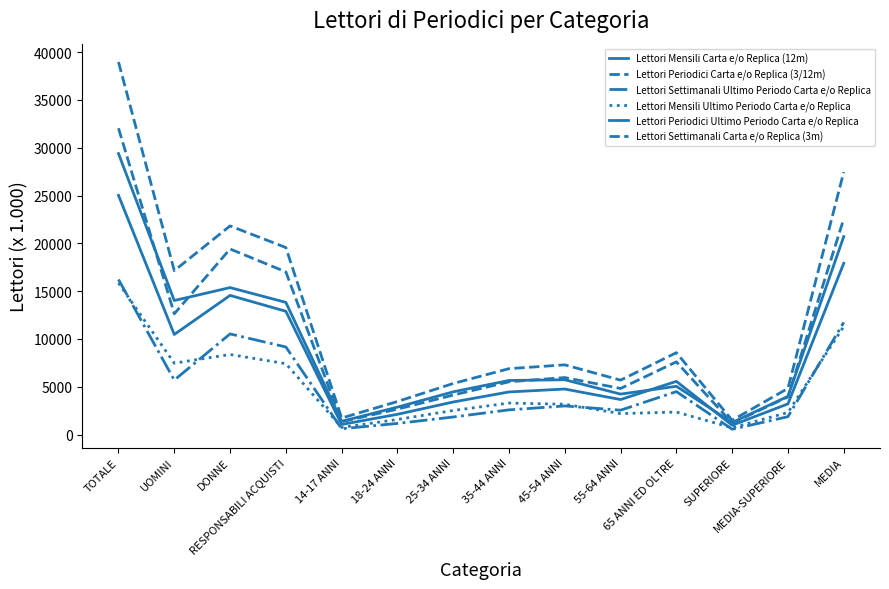

Reading left to right, what are all the values shown in this chart?

Lettori Mensili Carta e/o Replica (12m): TOTALE=29390	UOMINI=14019	DONNE=15371	RESPONSABILI ACQUISTI=13826	14-17 ANNI=1382	18-24 ANNI=2870	25-34 ANNI=4468	35-44 ANNI=5658	45-54 ANNI=5733	55-64 ANNI=4231	65 ANNI ED OLTRE=5048	SUPERIORE=1256	MEDIA-SUPERIORE=4001	MEDIA=20705
Lettori Periodici Carta e/o Replica (3/12m): TOTALE=38965	UOMINI=17142	DONNE=21823	RESPONSABILI ACQUISTI=19562	14-17 ANNI=1727	18-24 ANNI=3457	25-34 ANNI=5341	35-44 ANNI=6893	45-54 ANNI=7292	55-64 ANNI=5691	65 ANNI ED OLTRE=8564	SUPERIORE=1494	MEDIA-SUPERIORE=4828	MEDIA=27450
Lettori Settimanali Ultimo Periodo Carta e/o Replica: TOTALE=16220	UOMINI=5695	DONNE=10526	RESPONSABILI ACQUISTI=9161	14-17 ANNI=606	18-24 ANNI=1164	25-34 ANNI=1836	35-44 ANNI=2582	45-54 ANNI=2993	55-64 ANNI=2548	65 ANNI ED OLTRE=4491	SUPERIORE=555	MEDIA-SUPERIORE=1868	MEDIA=11734
Lettori Mensili Ultimo Periodo Carta e/o Replica: TOTALE=15845	UOMINI=7470	DONNE=8374	RESPONSABILI ACQUISTI=7415	14-17 ANNI=744	18-24 ANNI=1577	25-34 ANNI=2517	35-44 ANNI=3294	45-54 ANNI=3170	55-64 ANNI=2189	65 ANNI ED OLTRE=2354	SUPERIORE=713	MEDIA-SUPERIORE=2310	MEDIA=11308
Lettori Periodici Ultimo Periodo Carta e/o Replica: TOTALE=25022	UOMINI=10468	DONNE=14554	RESPONSABILI ACQUISTI=12894	14-17 ANNI=1055	18-24 ANNI=2117	25-34 ANNI=3407	35-44 ANNI=4457	45-54 ANNI=4761	55-64 ANNI=3662	65 ANNI ED OLTRE=5564	SUPERIORE=974	MEDIA-SUPERIORE=3209	MEDIA=17913
Lettori Settimanali Carta e/o Replica (3m): TOTALE=32039	UOMINI=12630	DONNE=19410	RESPONSABILI ACQUISTI=17015	14-17 ANNI=1344	18-24 ANNI=2661	25-34 ANNI=4132	35-44 ANNI=5518	45-54 ANNI=5961	55-64 ANNI=4820	65 ANNI ED OLTRE=7605	SUPERIORE=1196	MEDIA-SUPERIORE=3937	MEDIA=22567